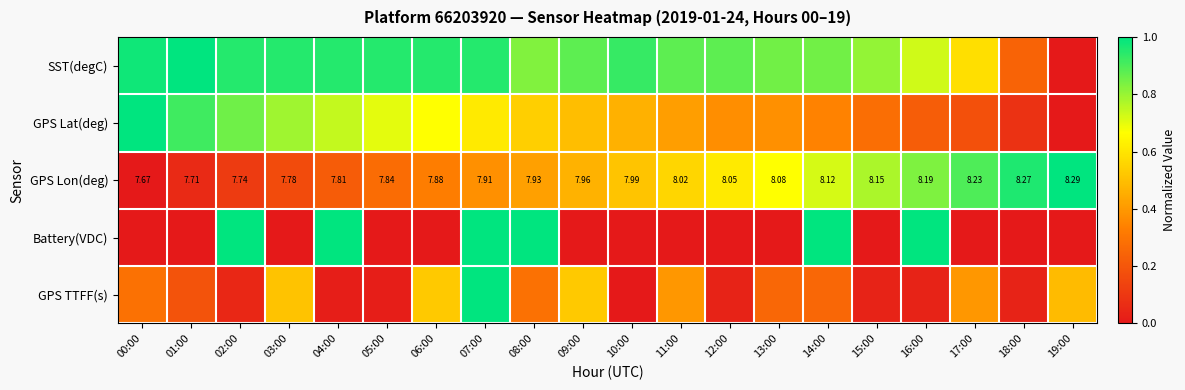

How many positive values does the GPS Lat(deg) series have?

19